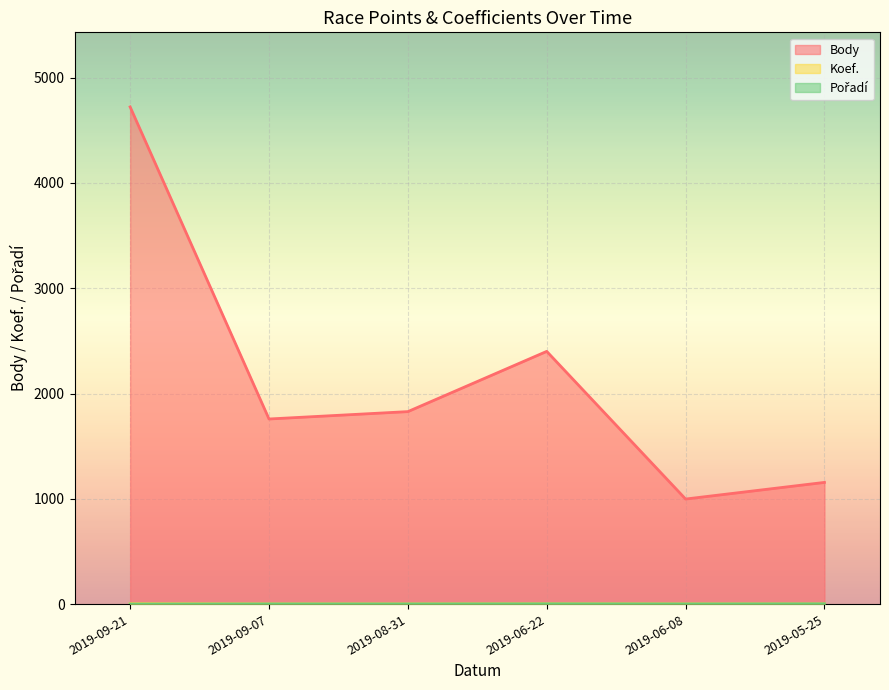

True or false: Koef. has more than 2 points higher than both neighbors.

False